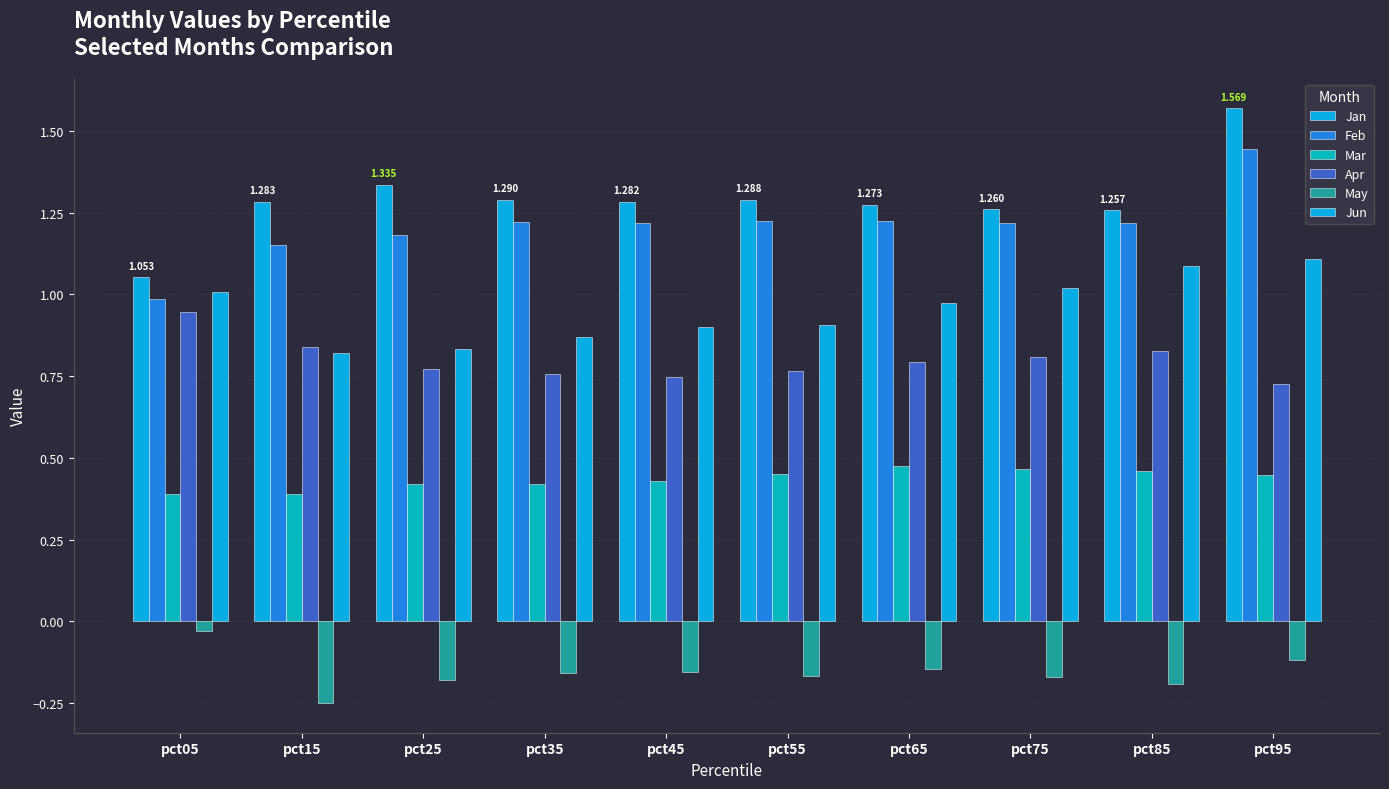

Reading left to right, what are all the values shown in this chart?

Jan: 1.1	1.3	1.3	1.3	1.3	1.3	1.3	1.3	1.3	1.6
Feb: 1.0	1.2	1.2	1.2	1.2	1.2	1.2	1.2	1.2	1.4
Mar: 0.4	0.4	0.4	0.4	0.4	0.5	0.5	0.5	0.5	0.4
Apr: 0.9	0.8	0.8	0.8	0.7	0.8	0.8	0.8	0.8	0.7
May: -0.0	-0.2	-0.2	-0.2	-0.2	-0.2	-0.1	-0.2	-0.2	-0.1
Jun: 1.0	0.8	0.8	0.9	0.9	0.9	1.0	1.0	1.1	1.1